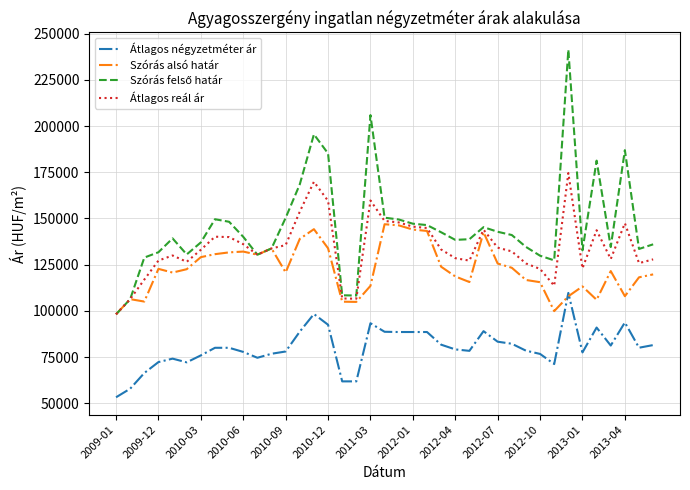

True or false: Átlagos négyzetméter ár and Átlagos reál ár intersect in this chart.

False